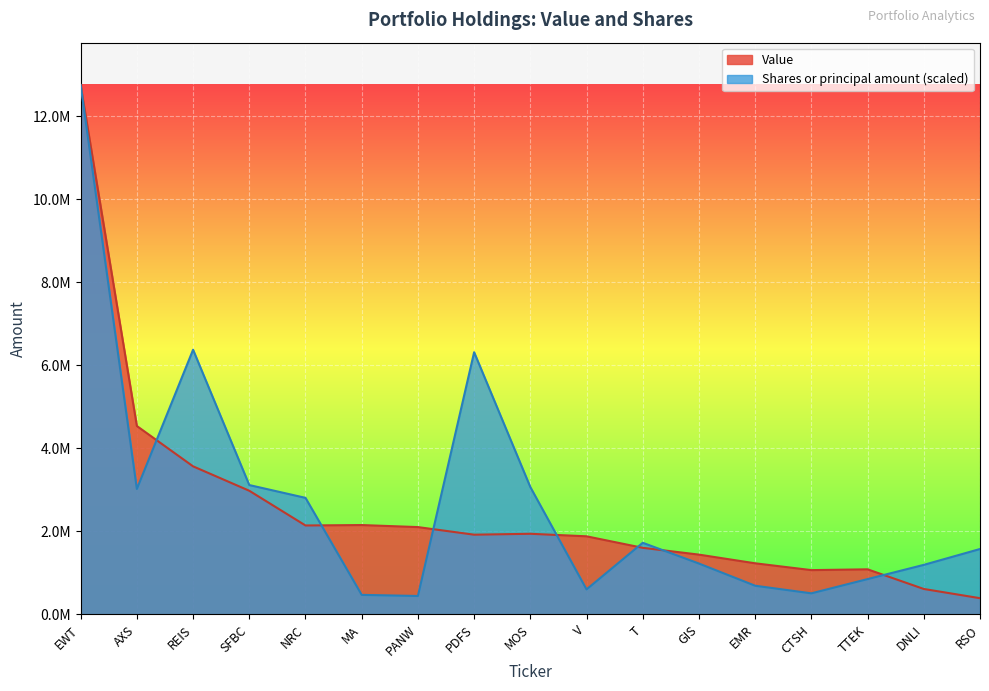

What is the label of the 4th point from the left?

SFBC